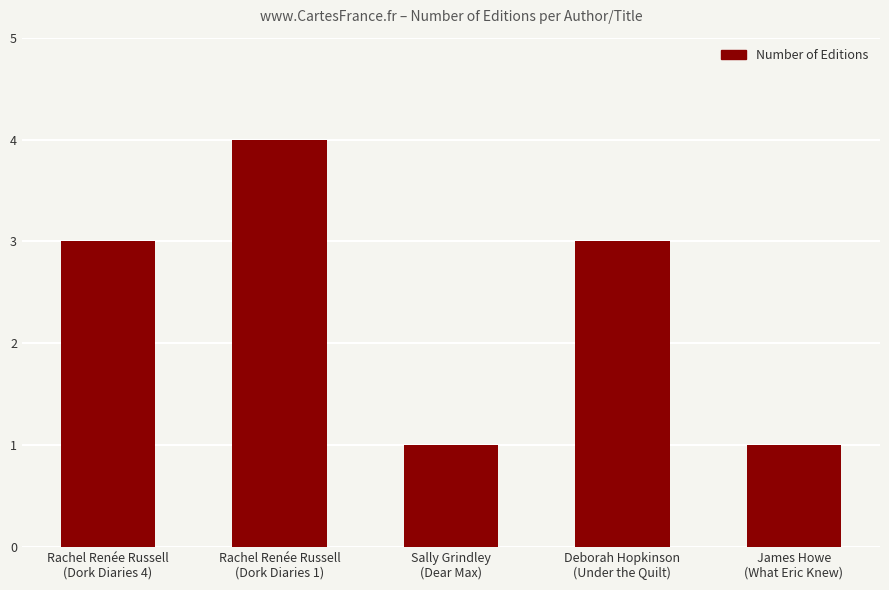

Is it true that the value at Deborah Hopkinson
(Under the Quilt) is 1?

False